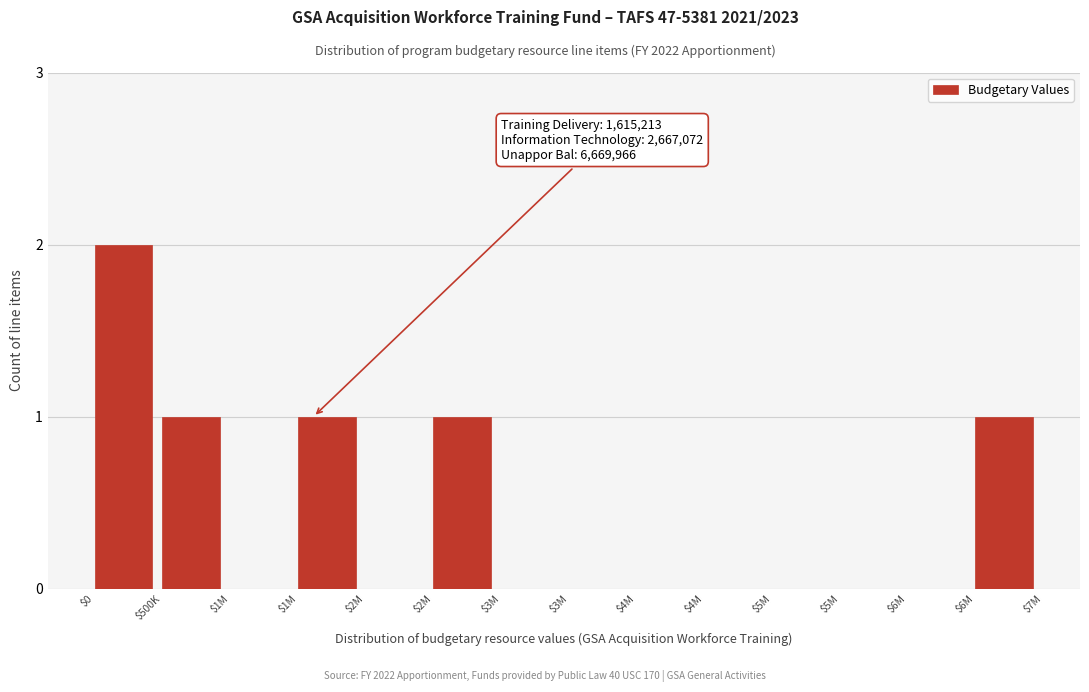

How many series are shown in this chart?

1